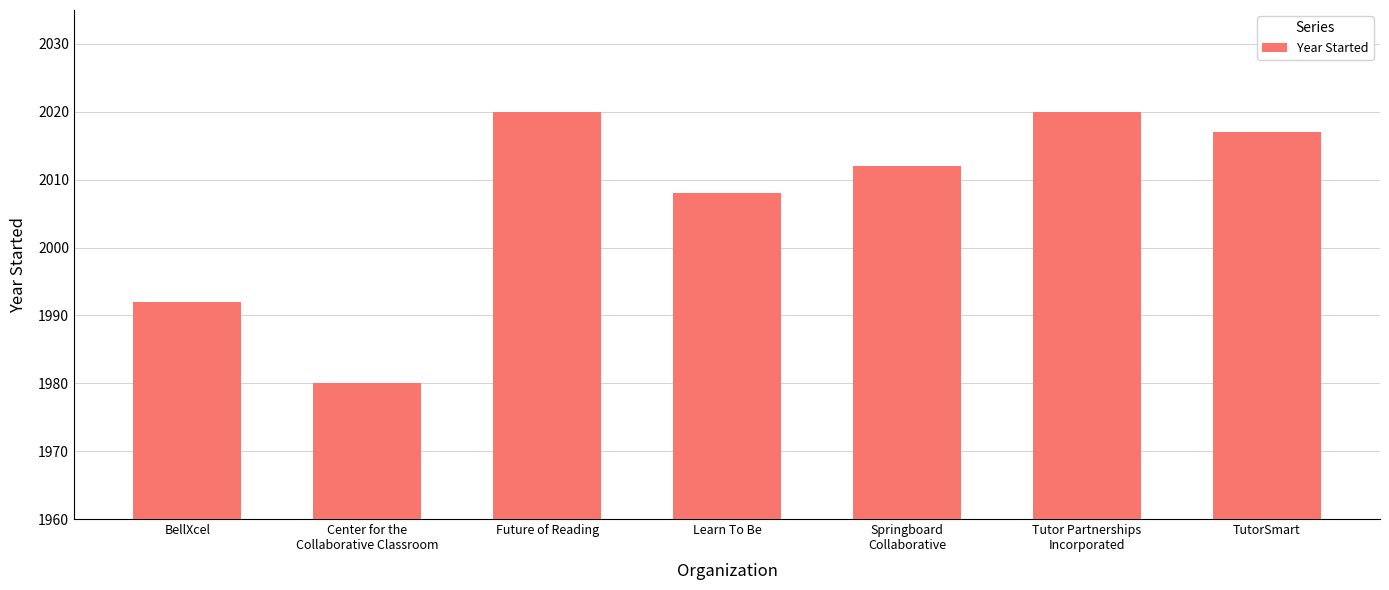

What is the difference between the maximum and minimum values?

40